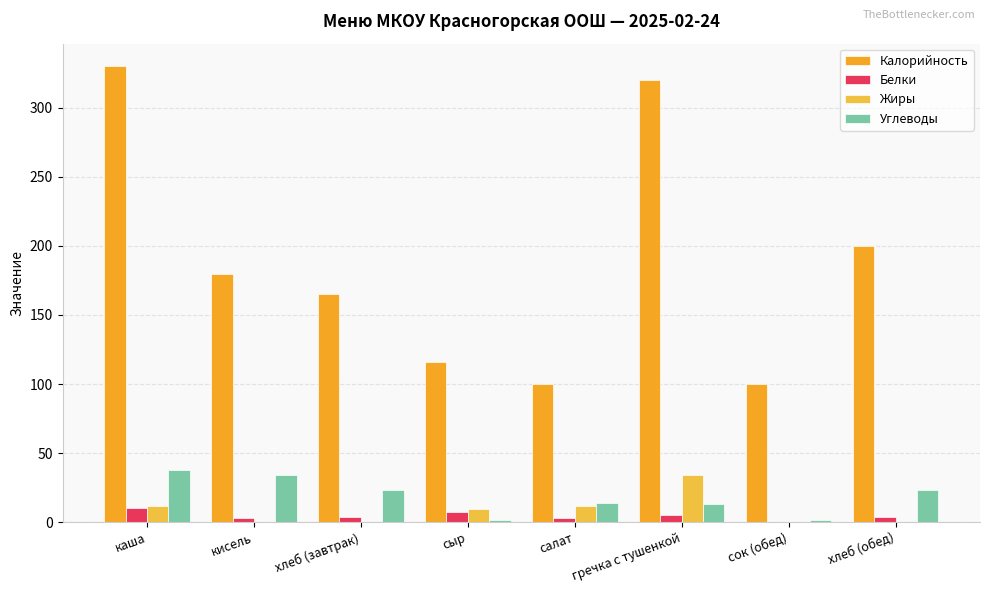

What is the difference between the maximum and second lowest values in the Белки series?

7.0